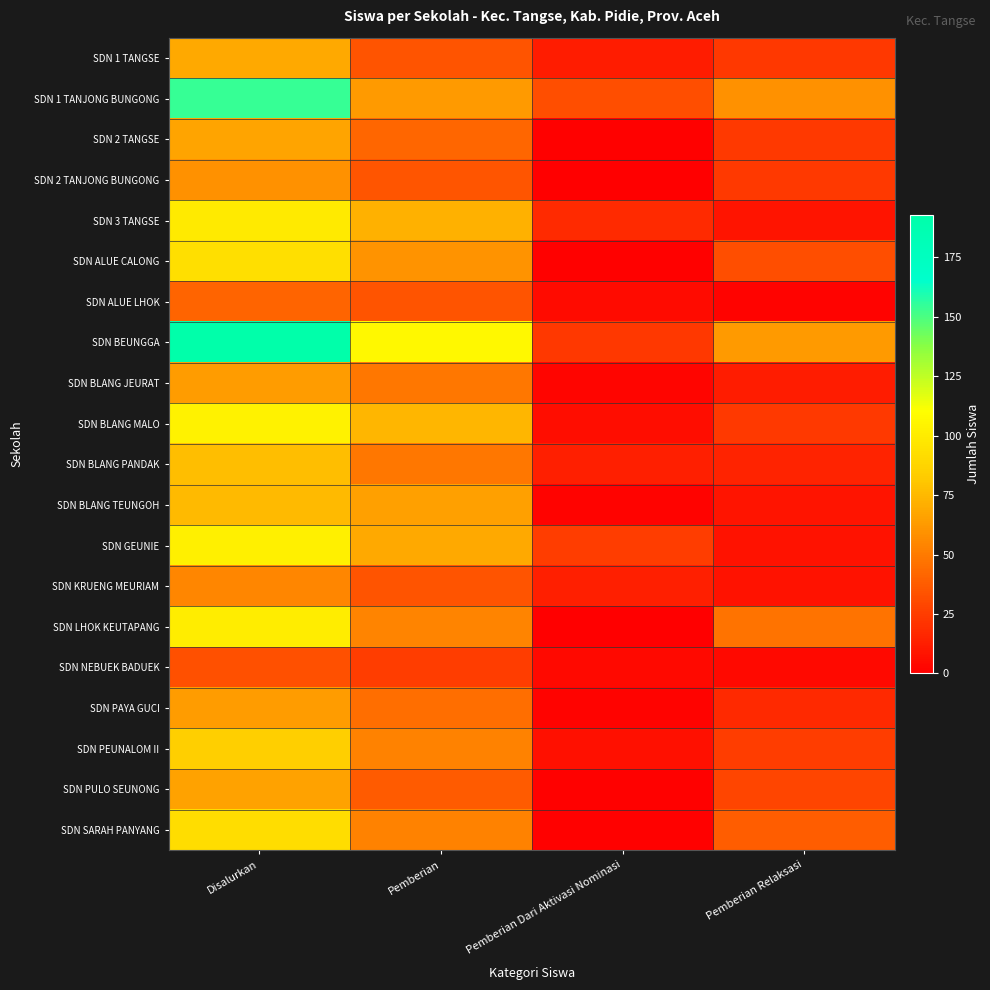

Which series has the widest spread of values?

SDN BEUNGGA